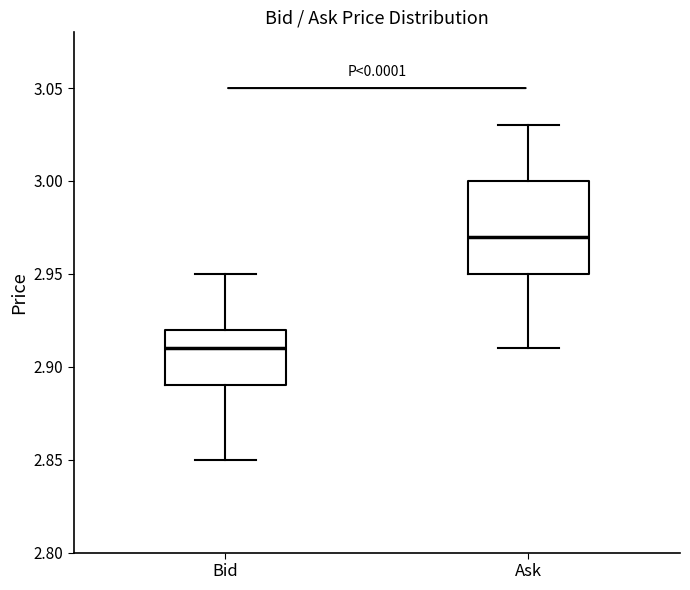

Where does the median line of the box for Bid sit on the y-axis? The values are not printed on the chart, so give them approximately, as read against the axis.

2.91